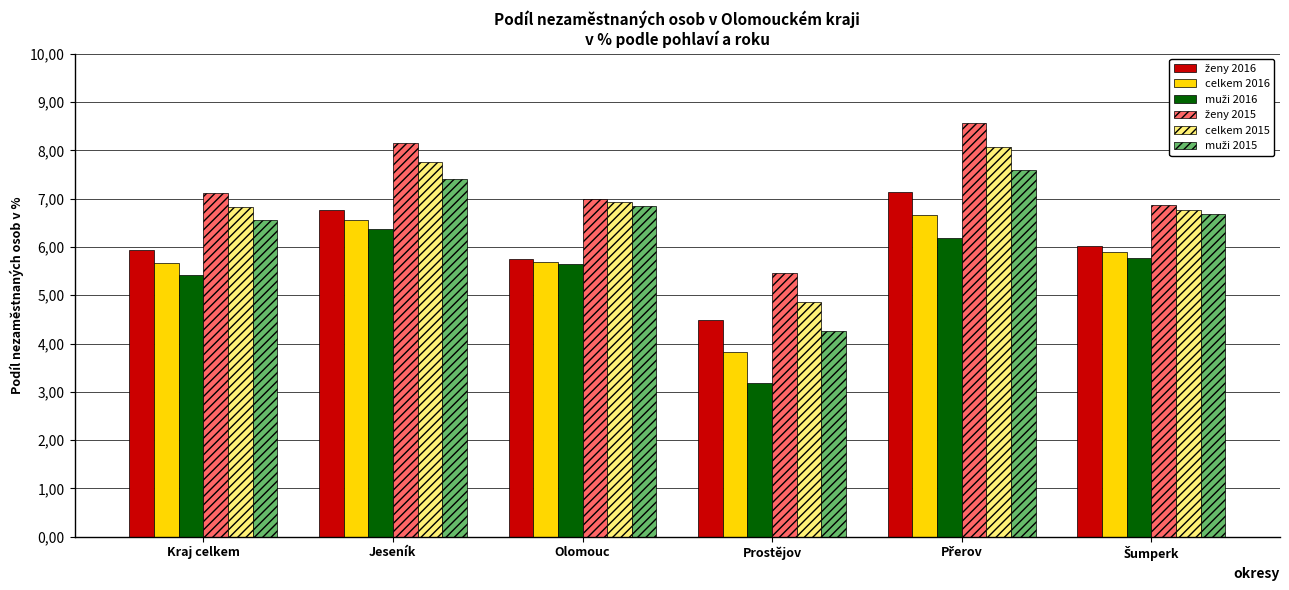

Does the chart contain stacked bars?

No